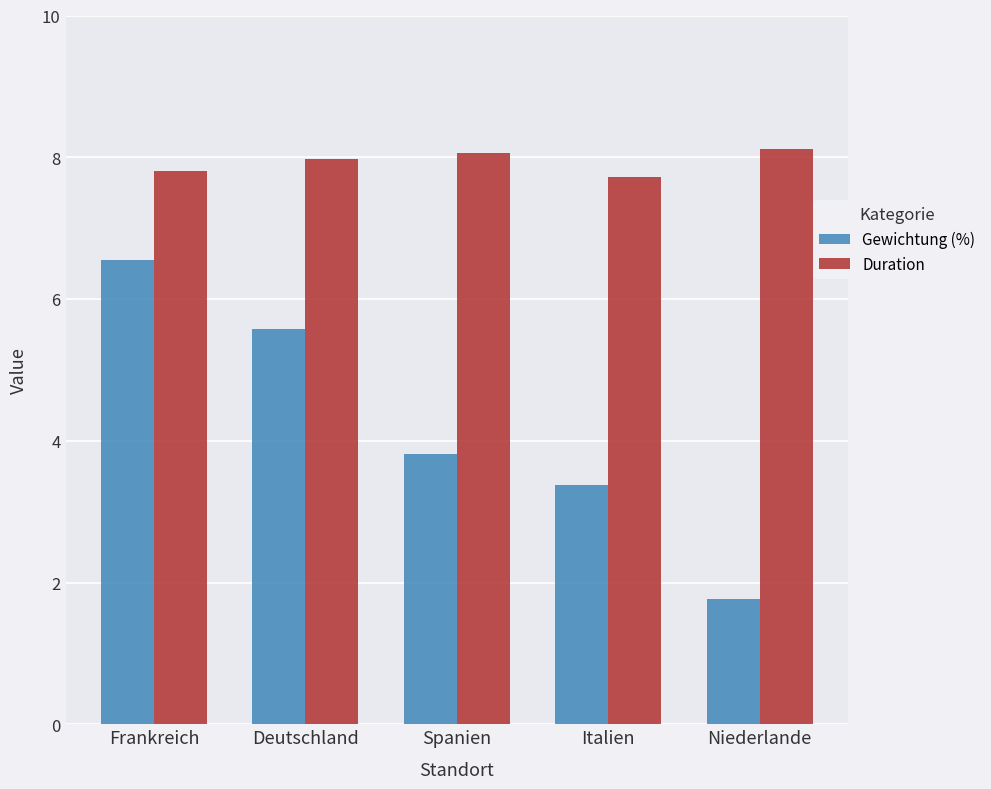

Is it true that Gewichtung (%) equals 1.8 at Niederlande?

True